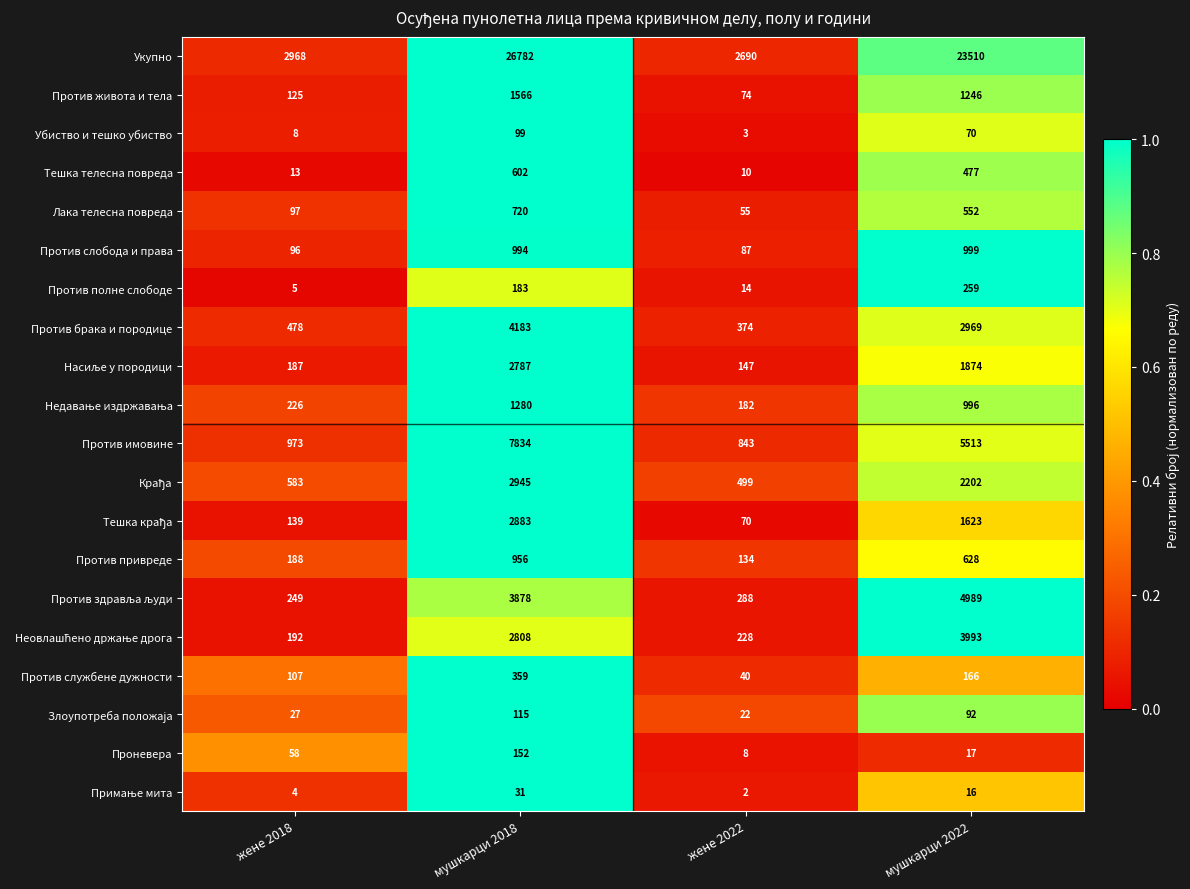

Which series has the largest range (max minus min)?

Укупно